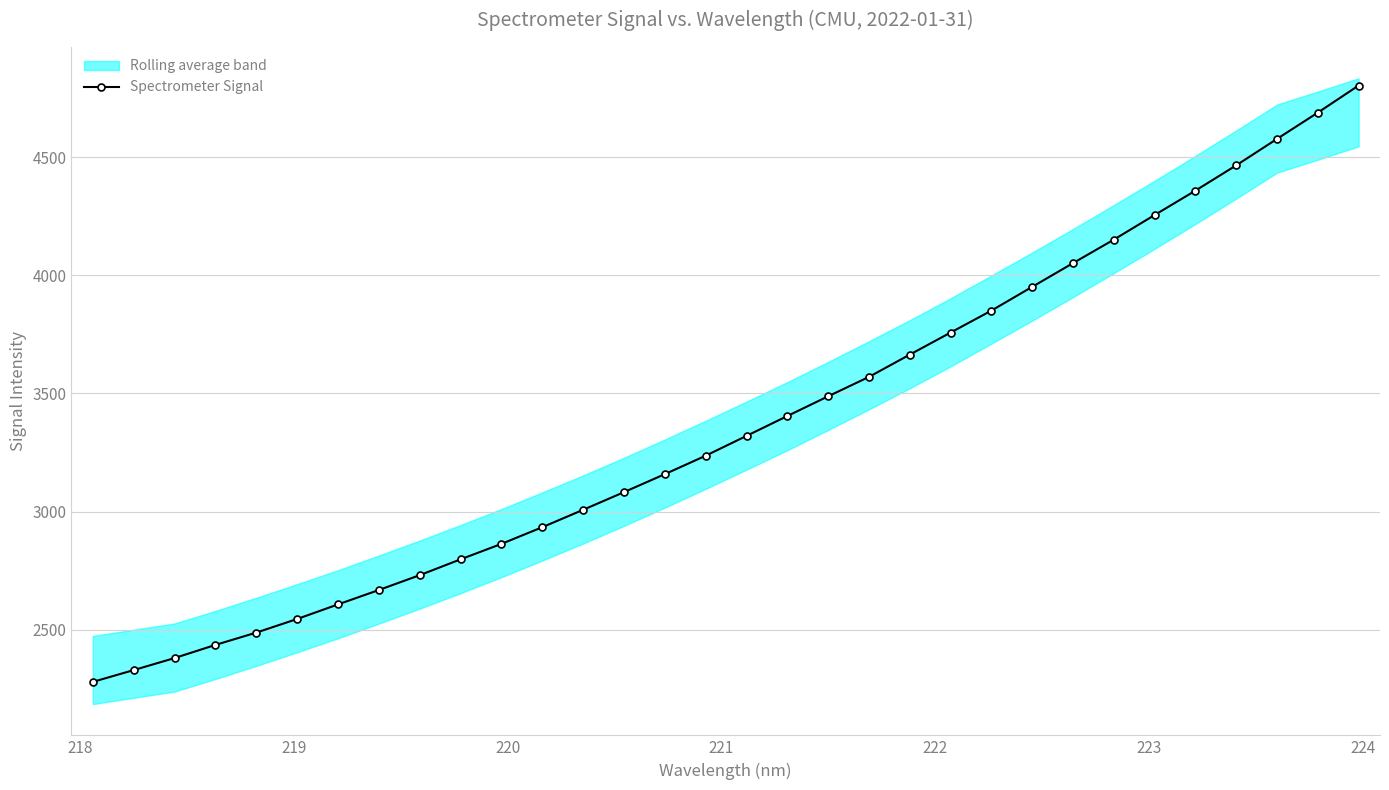

Reading left to right, transcribe all the data shown in this chart.

2279.6	2329.5	2380.5	2436.1	2488.2	2545.8	2607.5	2668.5	2731.3	2798.3	2863.6	2934.2	3007.8	3082.6	3158.6	3236.7	3320.5	3404.5	3488.1	3570.1	3664.5	3757.8	3850.7	3951.2	4051.6	4150.9	4255.1	4358.2	4465.2	4577.1	4688.2	4802.8